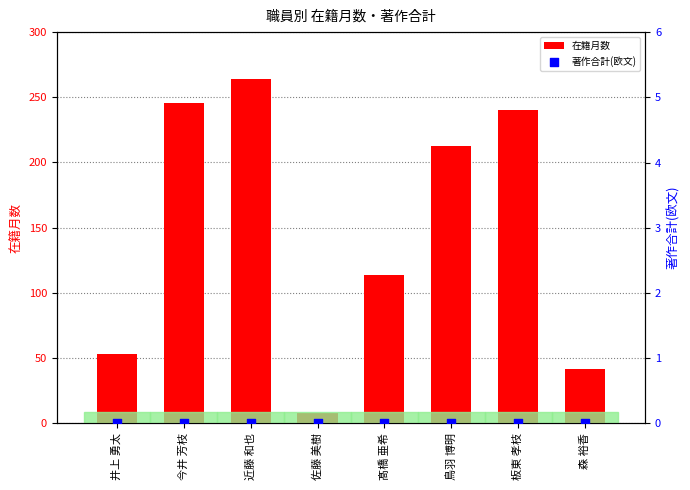

What is the total value across all series at 髙橋 亜希?

114